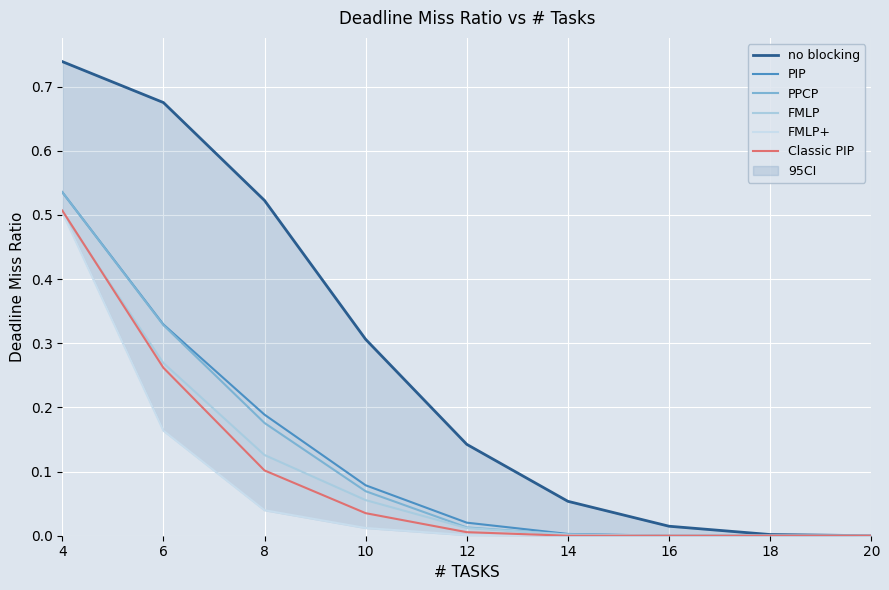

What is the total value across all series at 14?

0.1